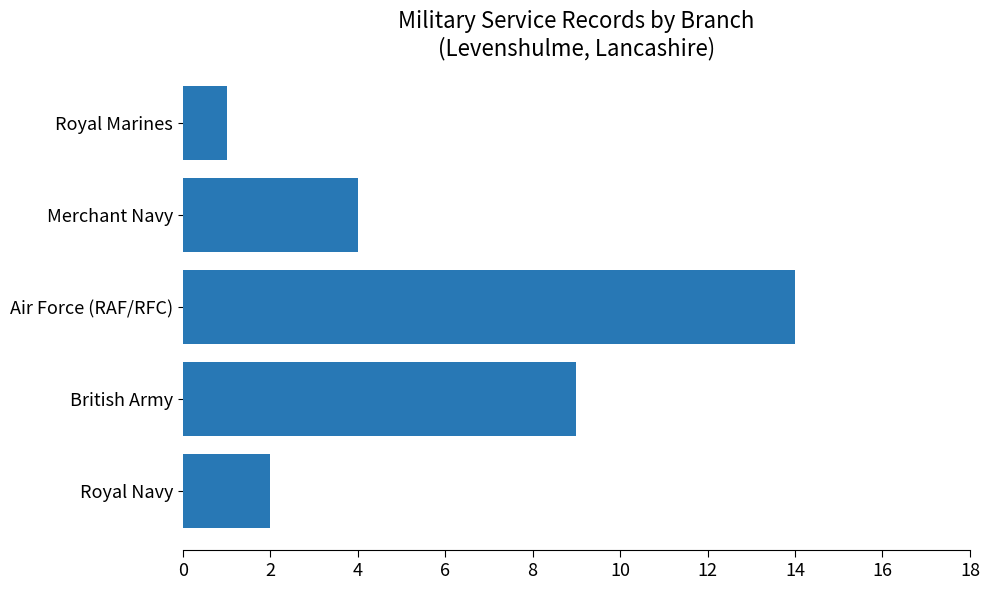

What is the difference between the maximum and minimum values?

13